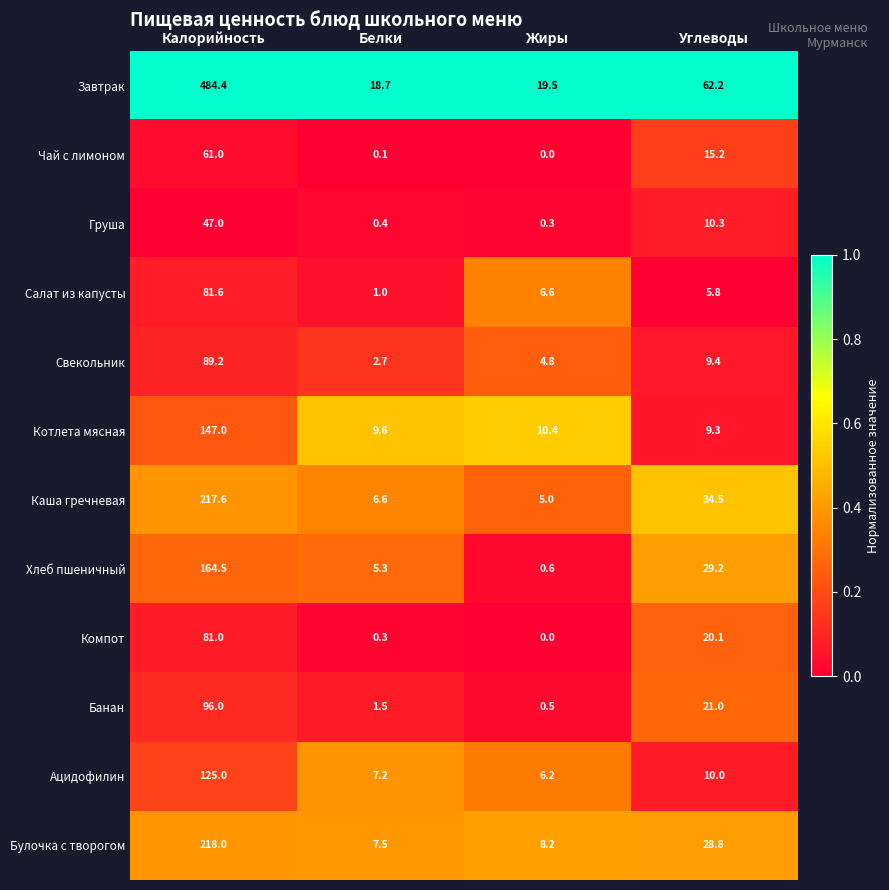

Between Калорийность and Белки, which series saw the biggest shift?

Завтрак